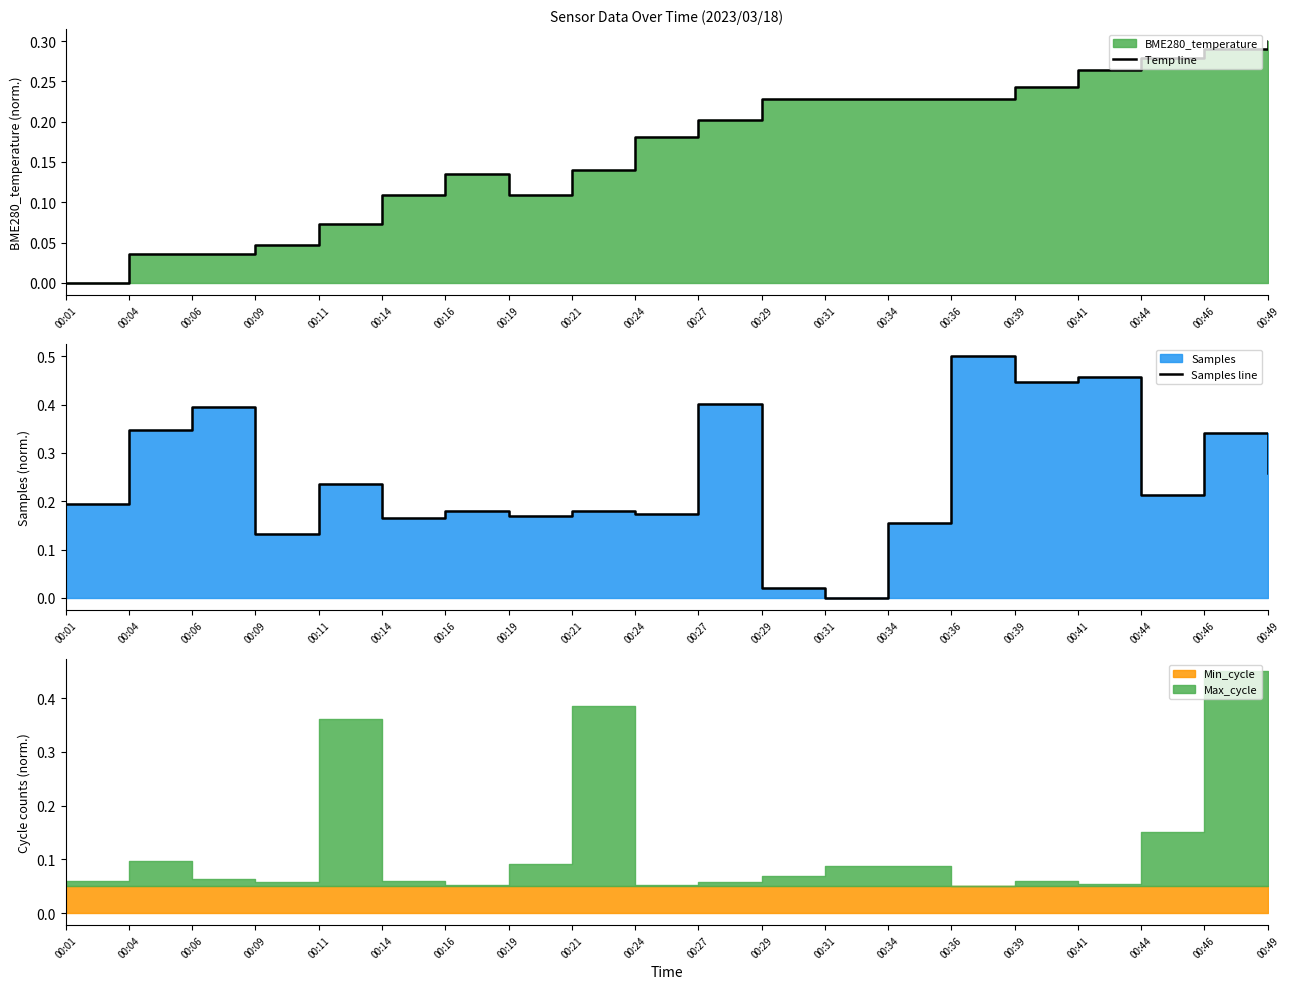

The Temp line series shows 0.3 at 00:29. True or false?

False